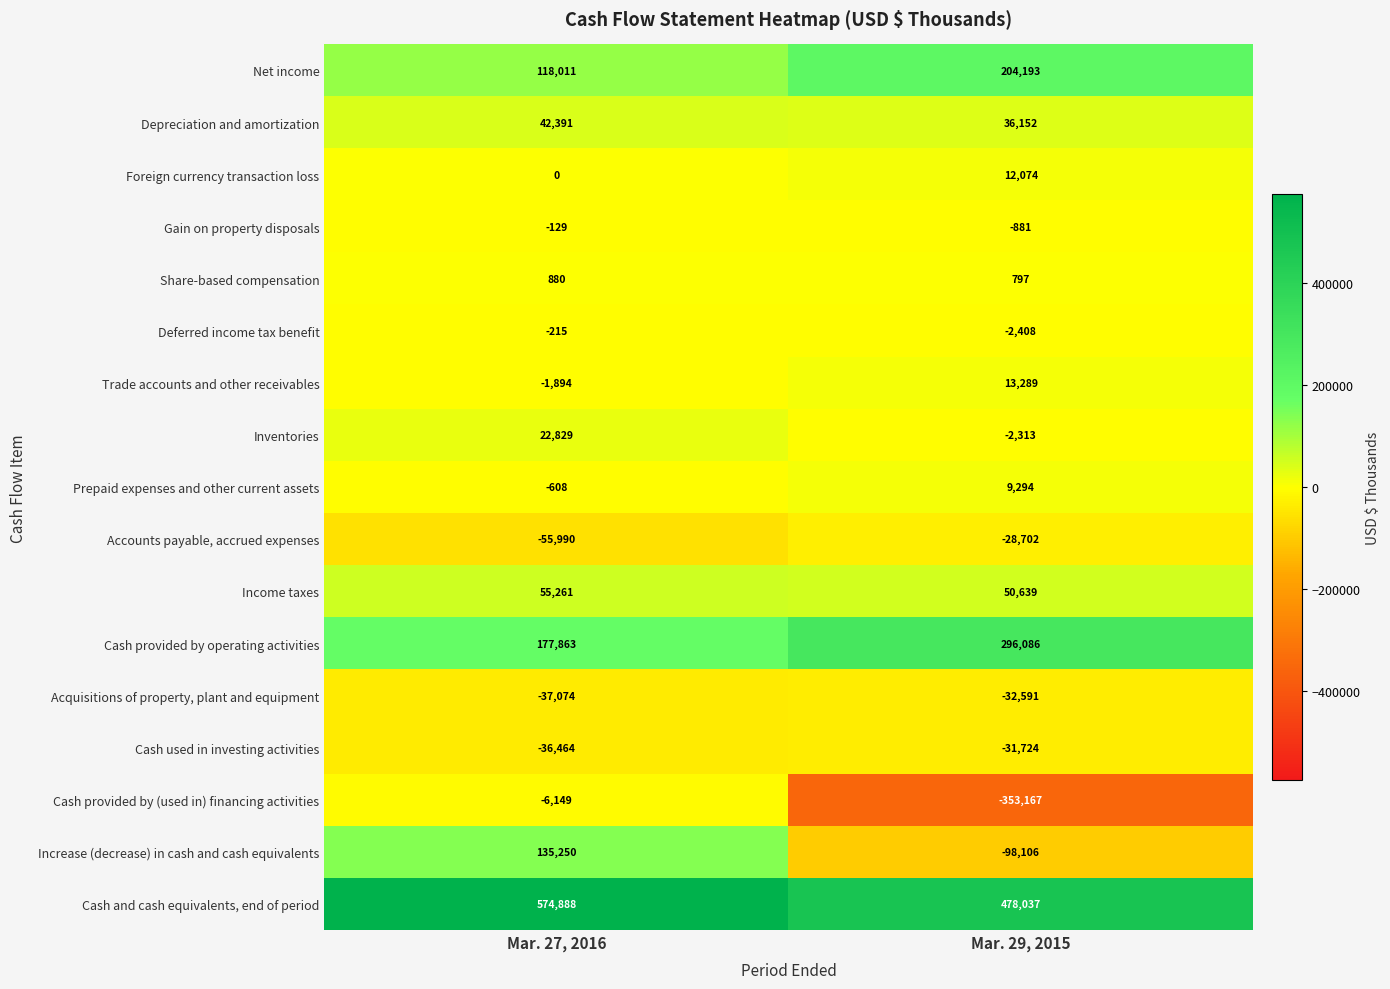

What is the approximate value of Trade accounts and other receivables at Mar. 29, 2015, to the nearest 100?

13300